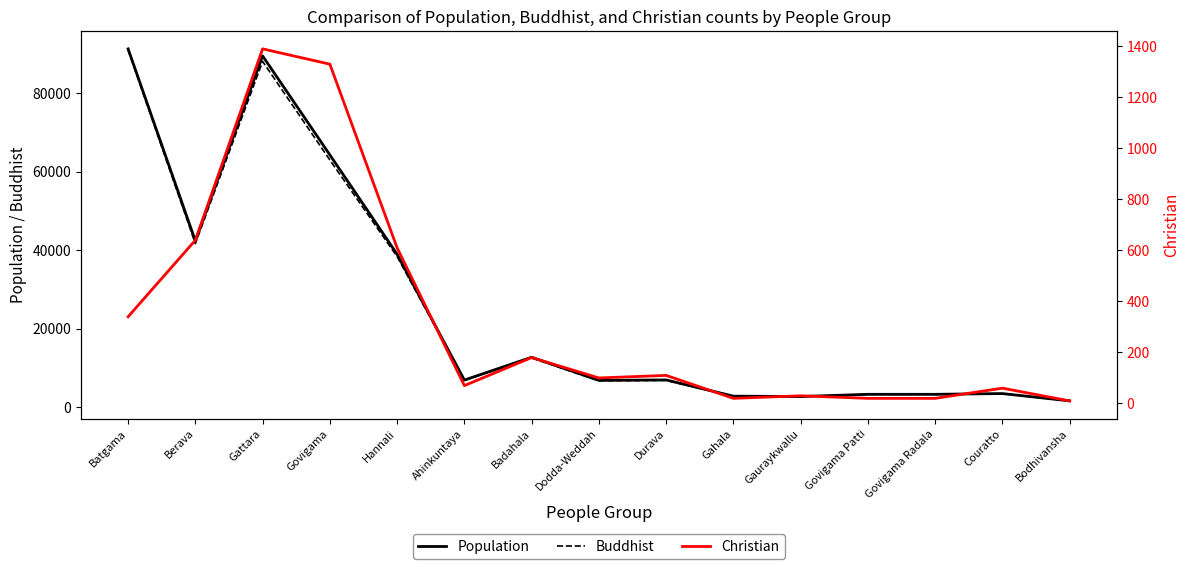

True or false: Buddhist has more than 2 interior local peaks.

True